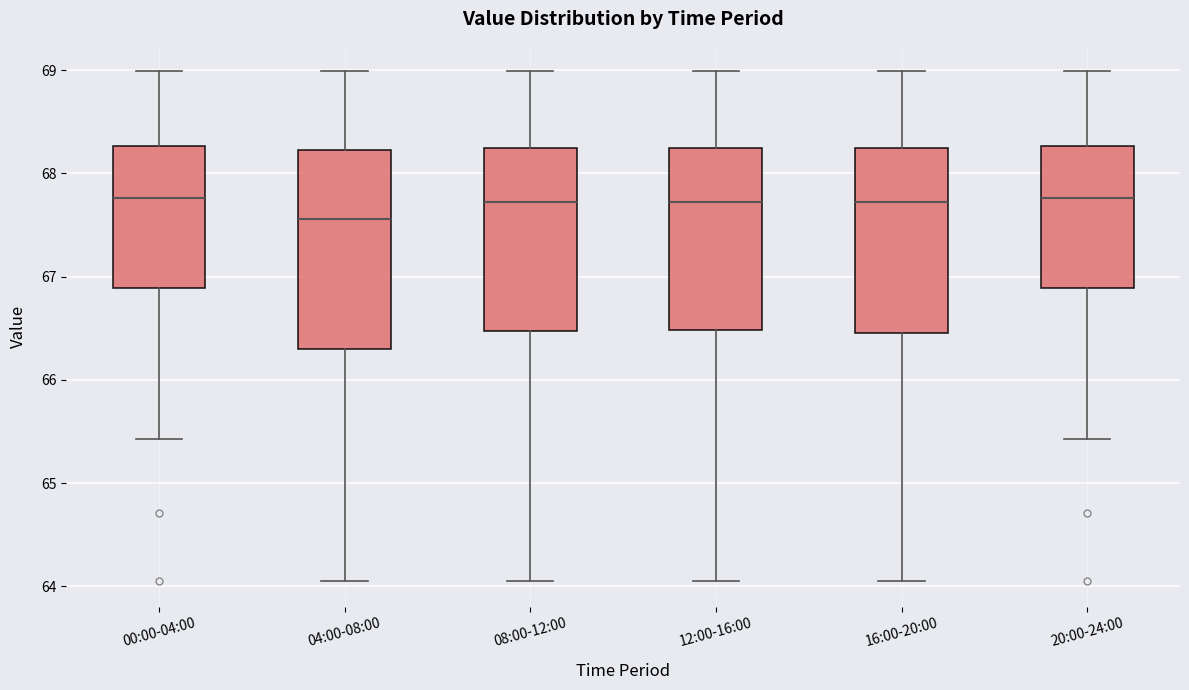

Reading left to right, transcribe this box plot: for each box, give where its median line is, the range the box spans, and where its two whiskers end, as read against the y-axis. The values are not printed on the chart, so give them approximately, as read against the axis.

00:00-04:00: median 67.8, box 66.9 to 68.3, whiskers 65.4 to 69.0
04:00-08:00: median 67.6, box 66.3 to 68.2, whiskers 64.1 to 69.0
08:00-12:00: median 67.7, box 66.5 to 68.3, whiskers 64.1 to 69.0
12:00-16:00: median 67.7, box 66.5 to 68.3, whiskers 64.1 to 69.0
16:00-20:00: median 67.7, box 66.5 to 68.3, whiskers 64.1 to 69.0
20:00-24:00: median 67.8, box 66.9 to 68.3, whiskers 65.4 to 69.0